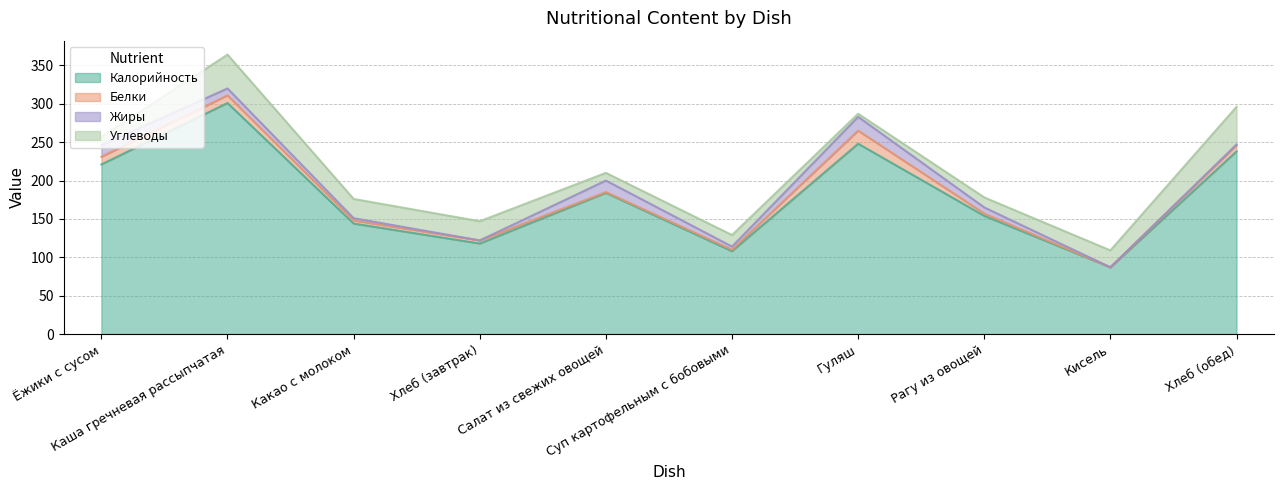

How many positive values does the Жиры series have?

8